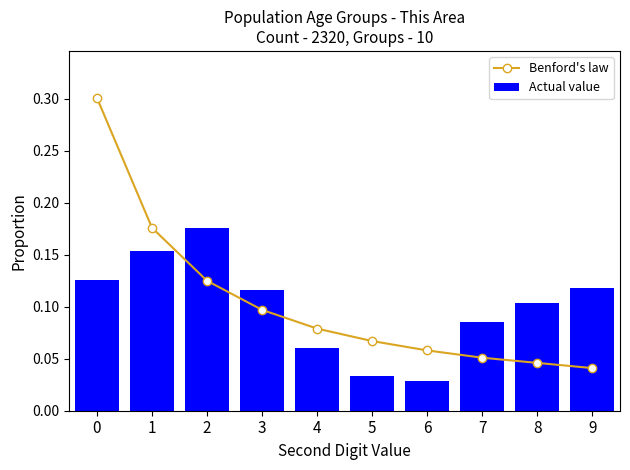

Are the bars grouped side by side (vs. stacked)?

Yes